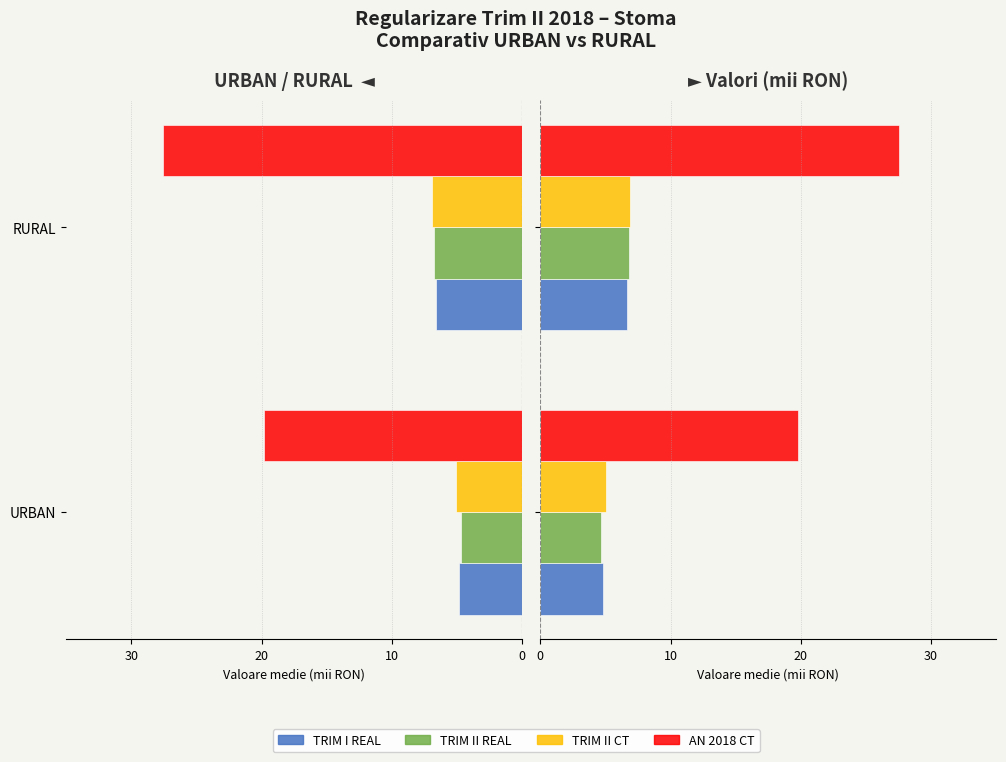

The value of TRIM II REAL at URBAN is 7.4. True or false?

False